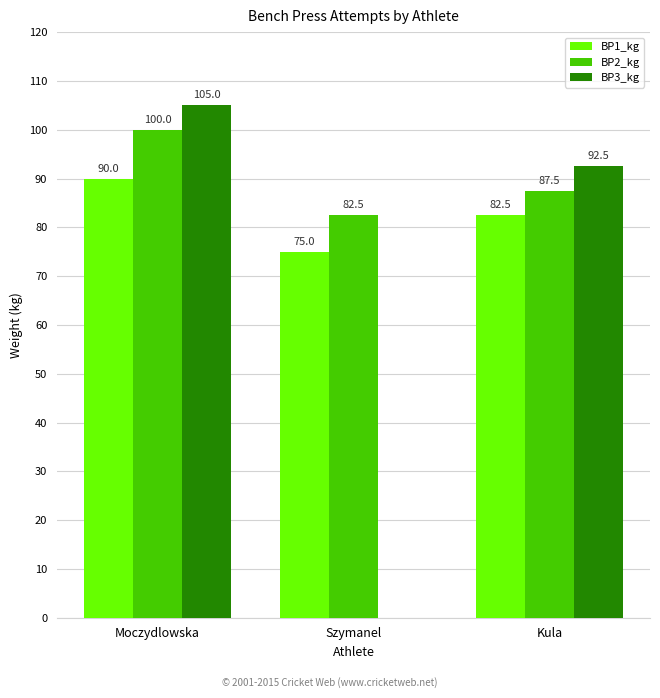

Which series has the widest spread of values?

BP3_kg